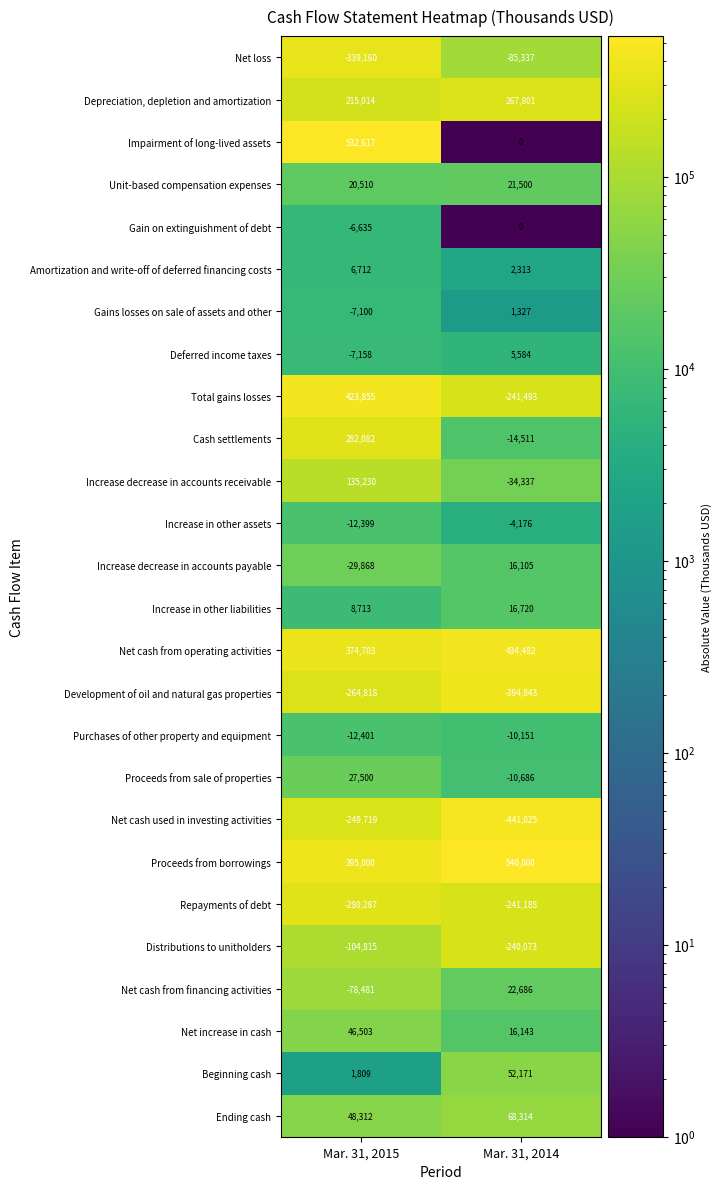

Is it true that Deferred income taxes equals -7158 at Mar. 31, 2015?

True